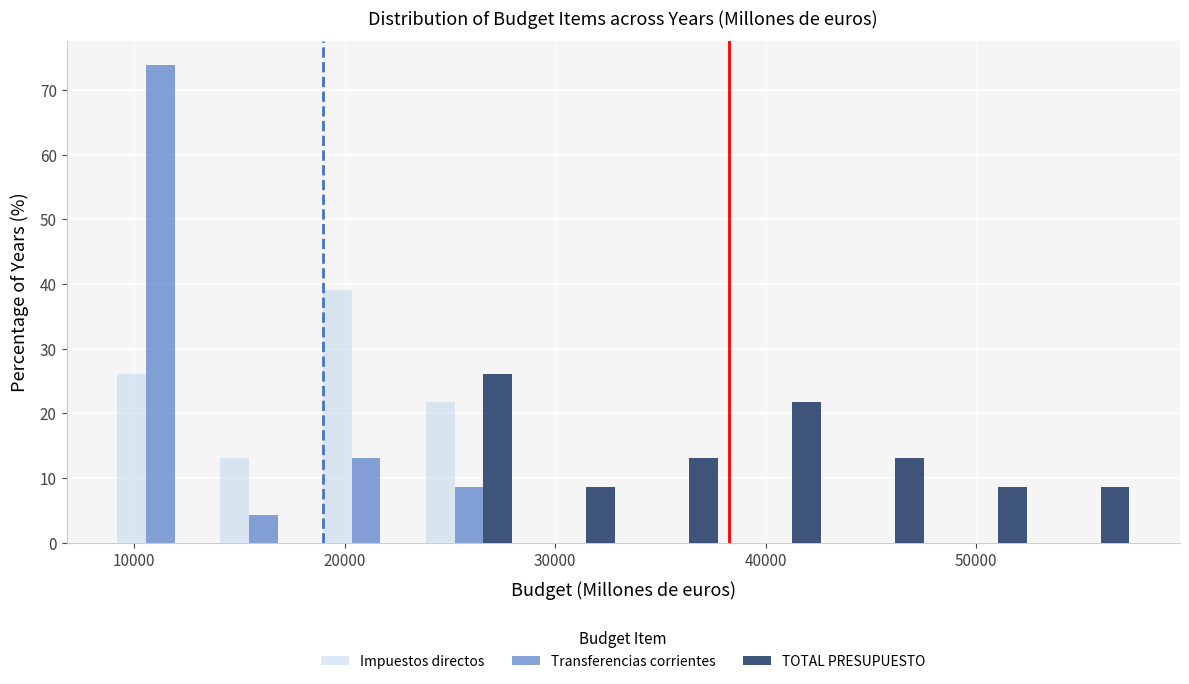

Reading left to right, transcribe this chart: for each range on the x-axis, give the height of each series' bar. Neither the bar edges nor the heights are printed on the chart, so give them approximately, as read against the axes.

9000 to 14000: Impuestos directos=26	Transferencias corrientes=74	TOTAL PRESUPUESTO=0
14000 to 19000: Impuestos directos=13	Transferencias corrientes=4	TOTAL PRESUPUESTO=0
19000 to 23000: Impuestos directos=39	Transferencias corrientes=13	TOTAL PRESUPUESTO=0
23000 to 28000: Impuestos directos=22	Transferencias corrientes=9	TOTAL PRESUPUESTO=26
28000 to 33000: Impuestos directos=0	Transferencias corrientes=0	TOTAL PRESUPUESTO=9
33000 to 38000: Impuestos directos=0	Transferencias corrientes=0	TOTAL PRESUPUESTO=13
38000 to 43000: Impuestos directos=0	Transferencias corrientes=0	TOTAL PRESUPUESTO=22
43000 to 48000: Impuestos directos=0	Transferencias corrientes=0	TOTAL PRESUPUESTO=13
48000 to 53000: Impuestos directos=0	Transferencias corrientes=0	TOTAL PRESUPUESTO=9
53000 to 58000: Impuestos directos=0	Transferencias corrientes=0	TOTAL PRESUPUESTO=9